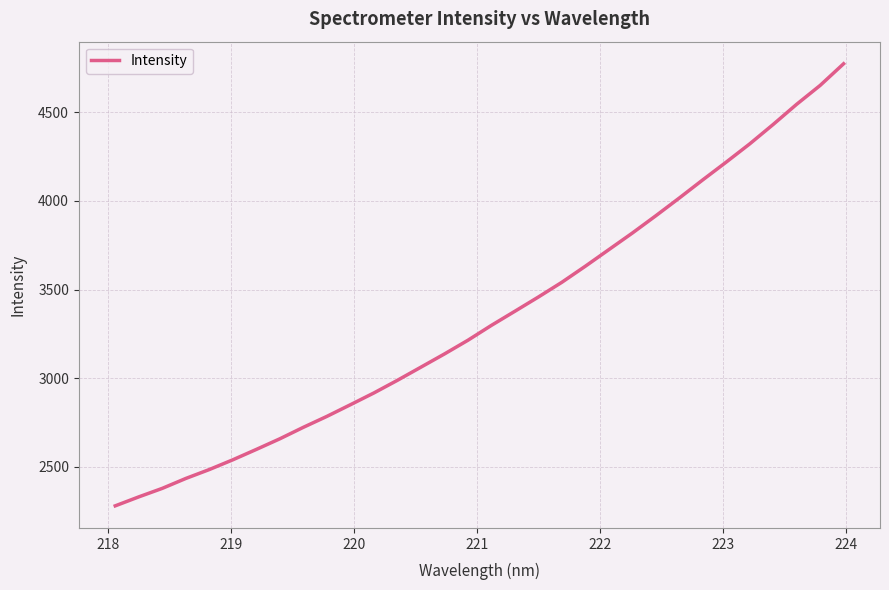

What is the difference between the maximum and minimum values?

2492.2